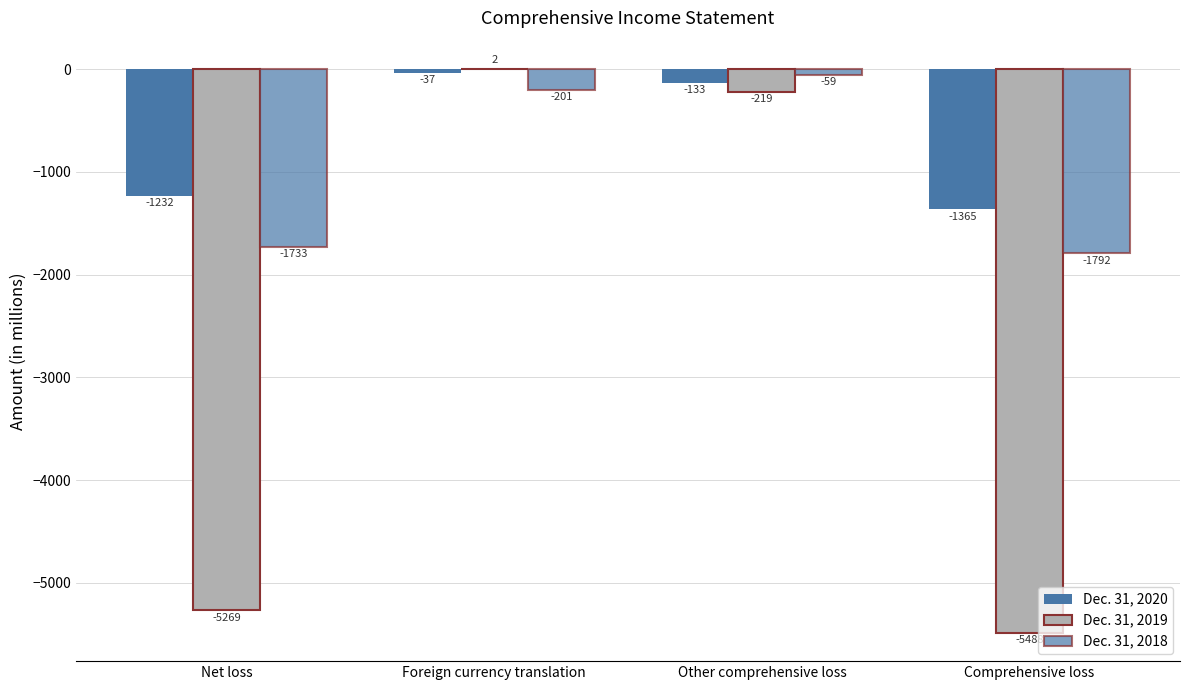

What is the difference between the Dec. 31, 2018 values at Other comprehensive loss and Comprehensive loss?

1733